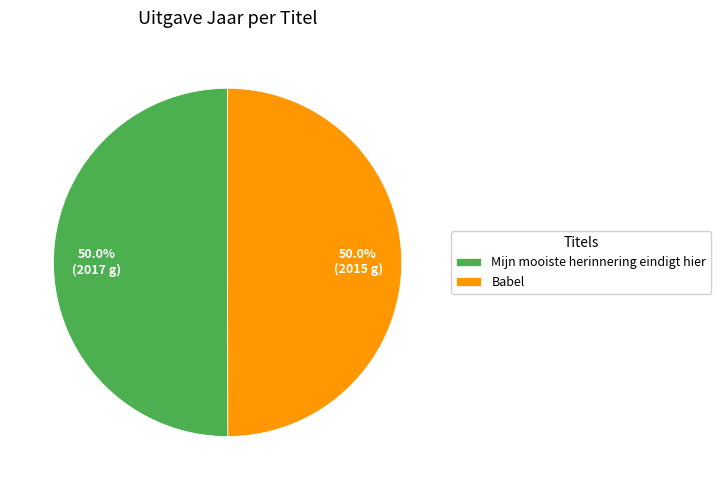

To the nearest percent, what portion does Babel represent?

50%